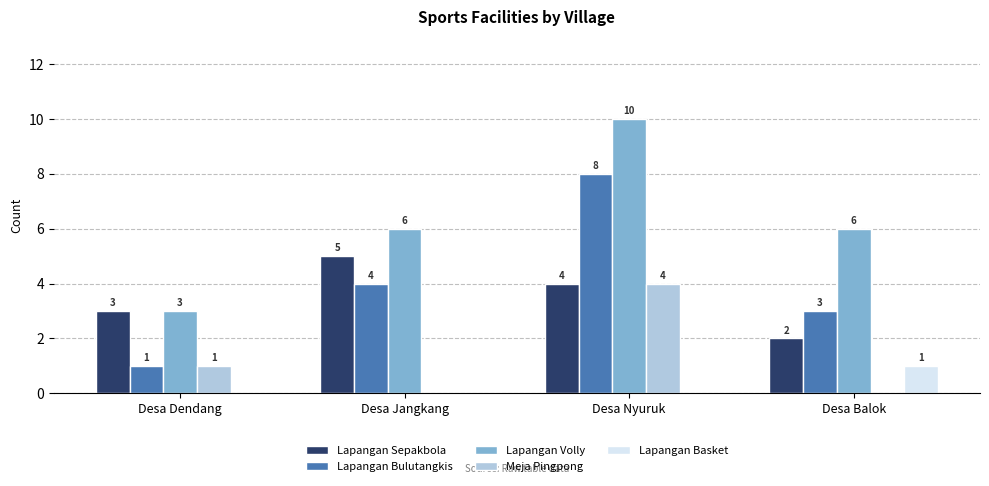

Is the value of Lapangan Sepakbola at Desa Balok greater than the value of Lapangan Bulutangkis at Desa Balok?

No